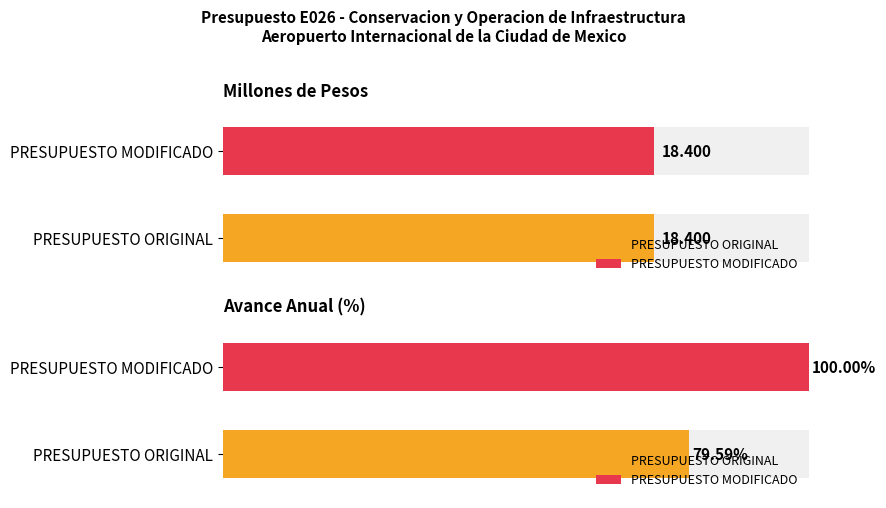

The value of Meta anual at PRESUPUESTO ORIGINAL is 23.1. True or false?

True